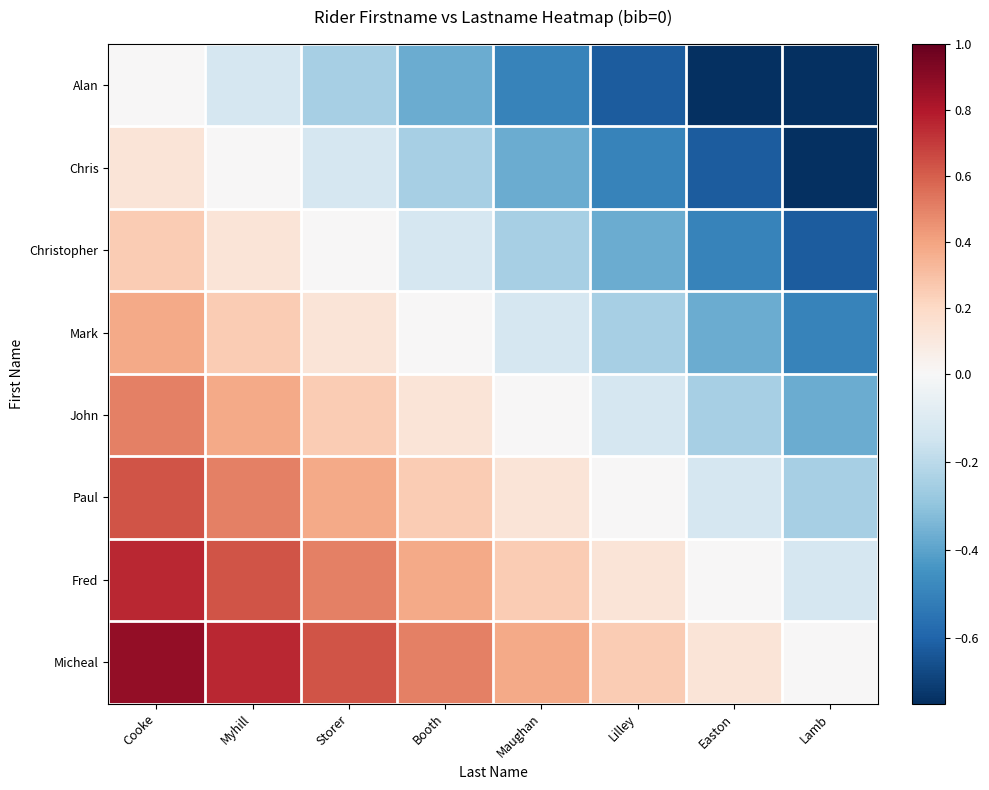

Reading left to right, transcribe all the data shown in this chart.

Alan: Cooke=0.0	Myhill=-0.1	Storer=-0.2	Booth=-0.4	Maughan=-0.5	Lilley=-0.6	Easton=-0.8	Lamb=-0.9
Chris: Cooke=0.1	Myhill=0.0	Storer=-0.1	Booth=-0.2	Maughan=-0.4	Lilley=-0.5	Easton=-0.6	Lamb=-0.8
Christopher: Cooke=0.2	Myhill=0.1	Storer=0.0	Booth=-0.1	Maughan=-0.2	Lilley=-0.4	Easton=-0.5	Lamb=-0.6
Mark: Cooke=0.4	Myhill=0.2	Storer=0.1	Booth=0.0	Maughan=-0.1	Lilley=-0.2	Easton=-0.4	Lamb=-0.5
John: Cooke=0.5	Myhill=0.4	Storer=0.2	Booth=0.1	Maughan=0.0	Lilley=-0.1	Easton=-0.2	Lamb=-0.4
Paul: Cooke=0.6	Myhill=0.5	Storer=0.4	Booth=0.2	Maughan=0.1	Lilley=0.0	Easton=-0.1	Lamb=-0.2
Fred: Cooke=0.8	Myhill=0.6	Storer=0.5	Booth=0.4	Maughan=0.2	Lilley=0.1	Easton=0.0	Lamb=-0.1
Micheal: Cooke=0.9	Myhill=0.8	Storer=0.6	Booth=0.5	Maughan=0.4	Lilley=0.2	Easton=0.1	Lamb=0.0